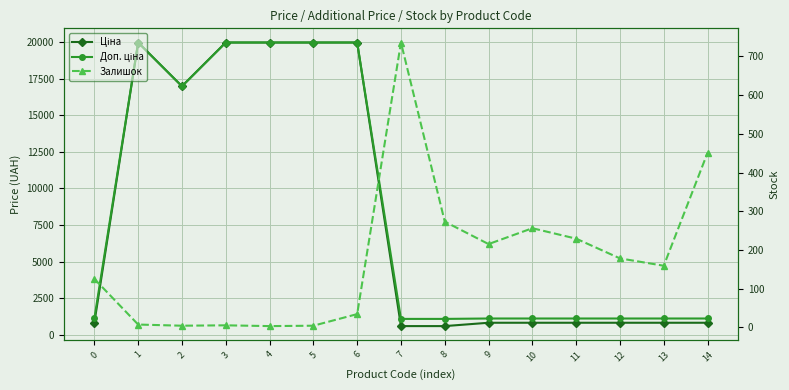

True or false: Доп. ціна has more than 2 interior local peaks.

False